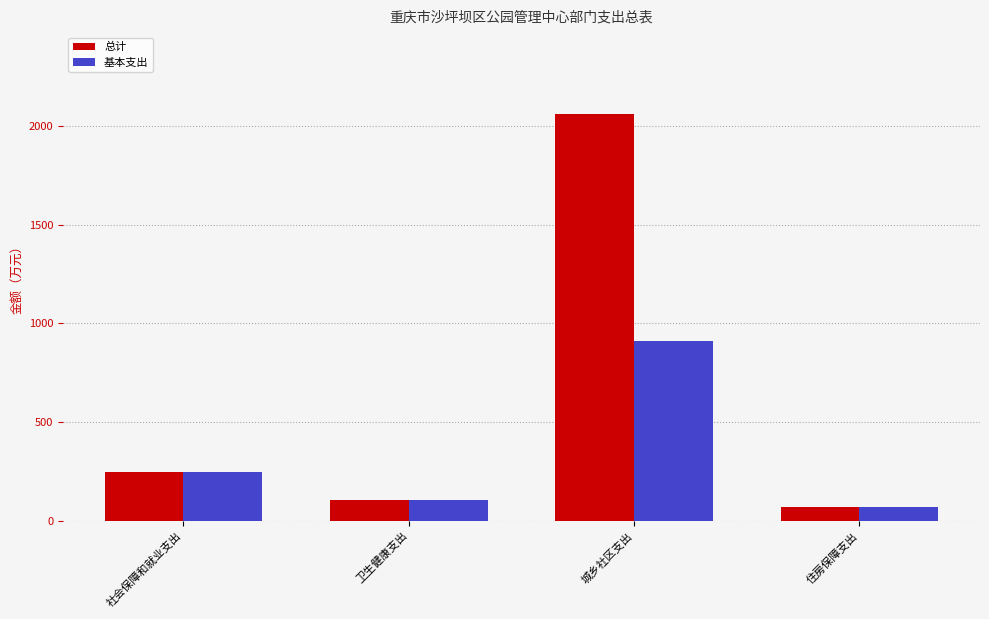

What is the difference between the second highest and second lowest values in the 总计 series?

141.1